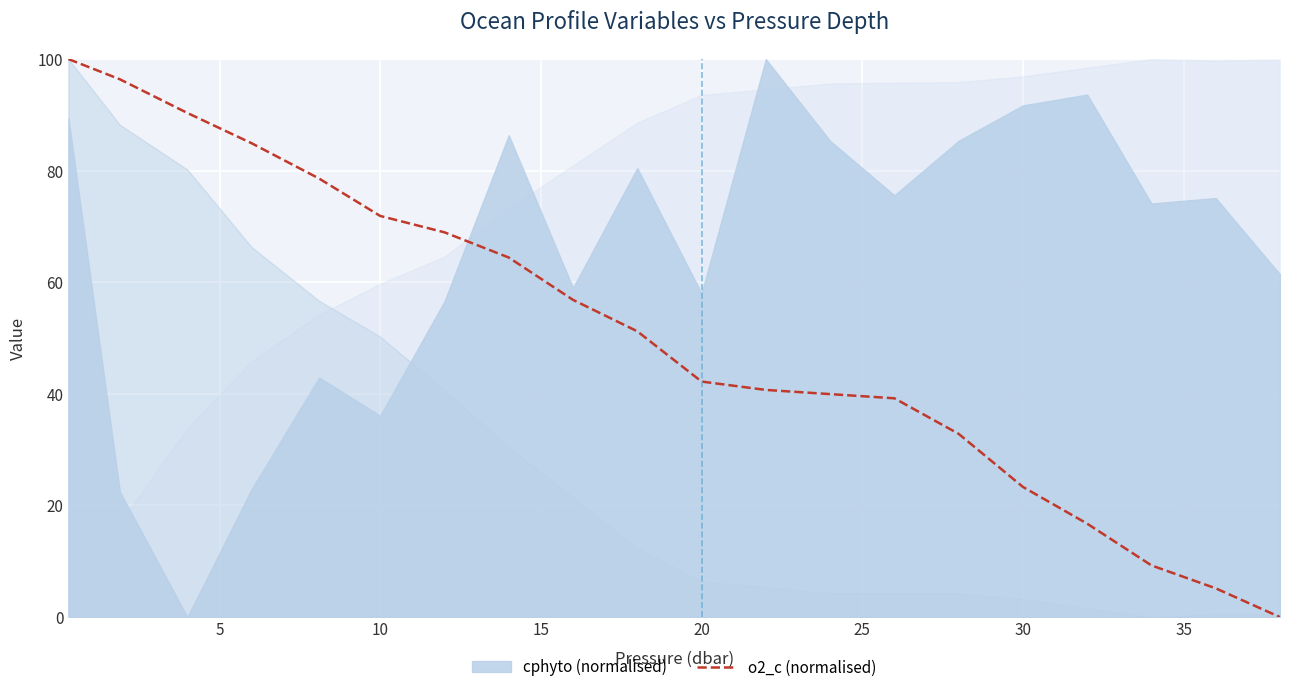

What is the sum of all values?

1013.0